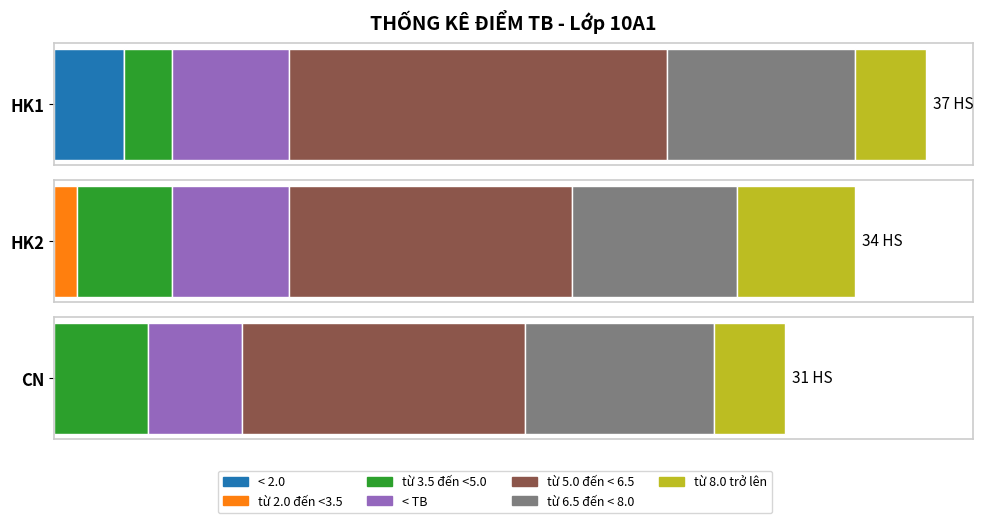

What is the average value of the HK1 series?

5